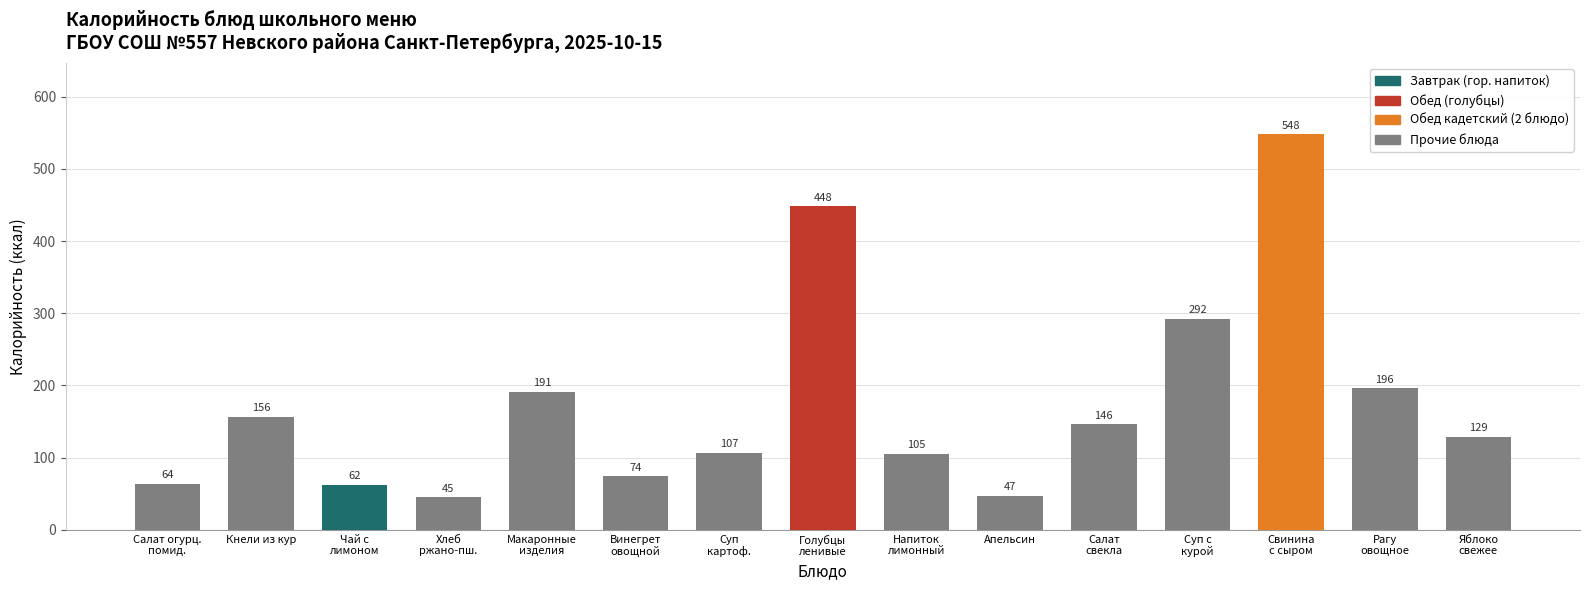

List the labels in order of value, largest first.

Свинина
с сыром, Голубцы
ленивые, Суп с
курой, Рагу
овощное, Макаронные
изделия, Кнели из кур, Салат
свекла, Яблоко
свежее, Суп
картоф., Напиток
лимонный, Винегрет
овощной, Салат огурц.
помид., Чай с
лимоном, Апельсин, Хлеб
ржано-пш.